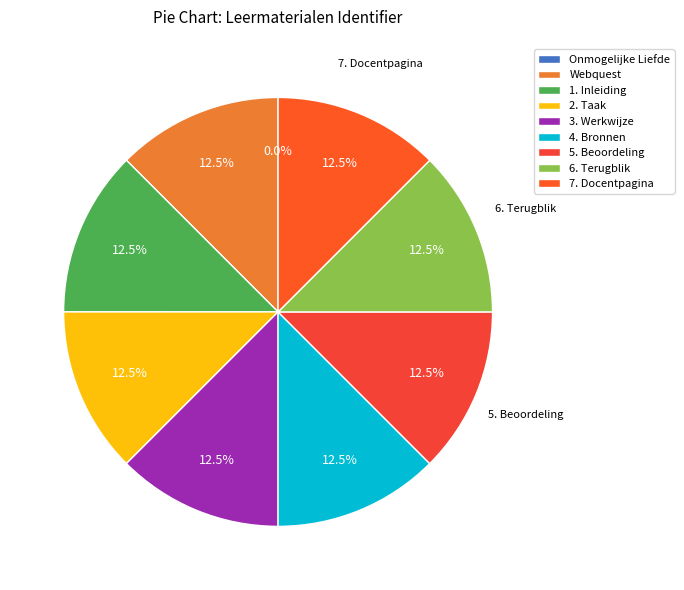

What portion of the pie excludes Onmogelijke Liefde?

100.0%